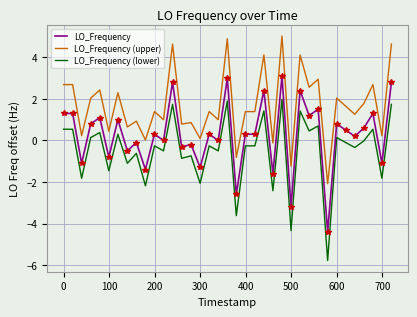

Which series has the widest spread of values?

LO_Frequency (lower)